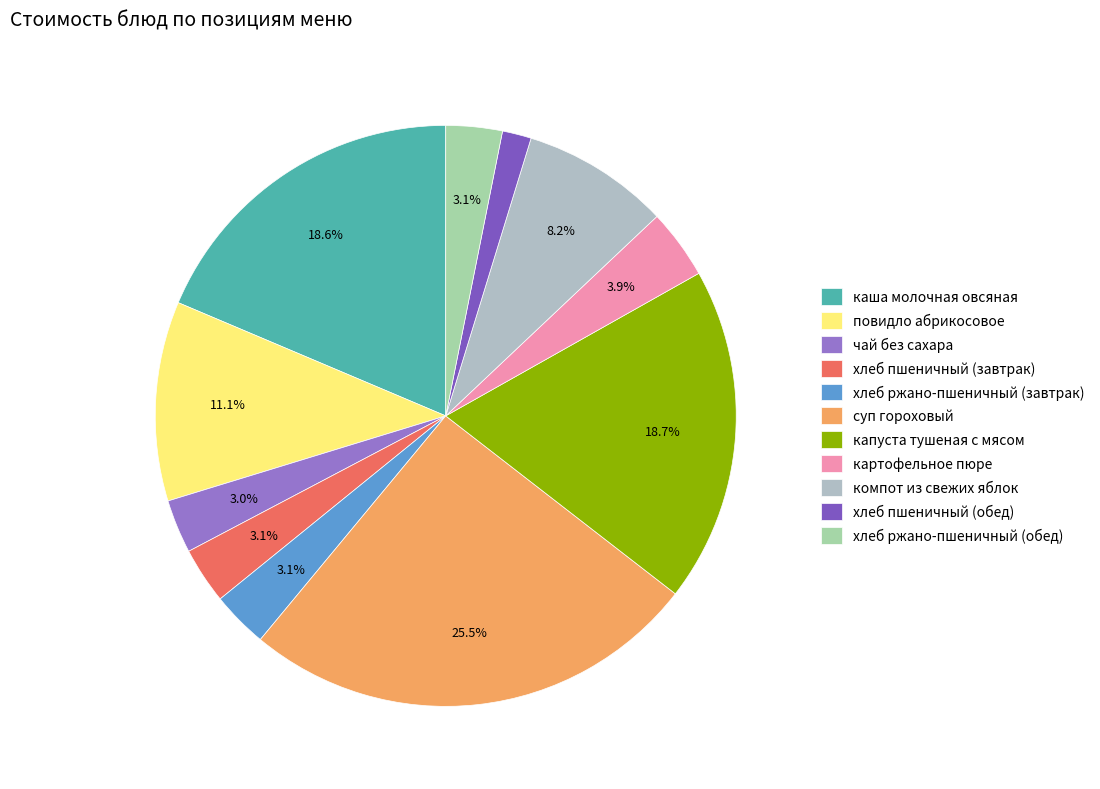

To the nearest percent, what percentage of the pie is каша молочная овсяная?

19%